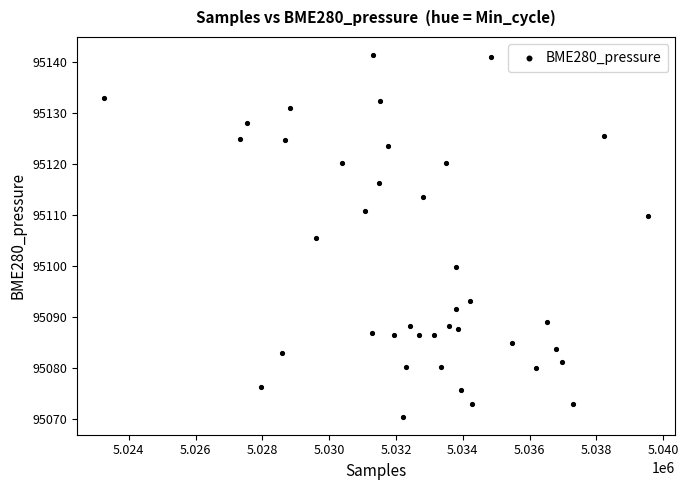

What is the range of X values (max minus min)?

16277.0